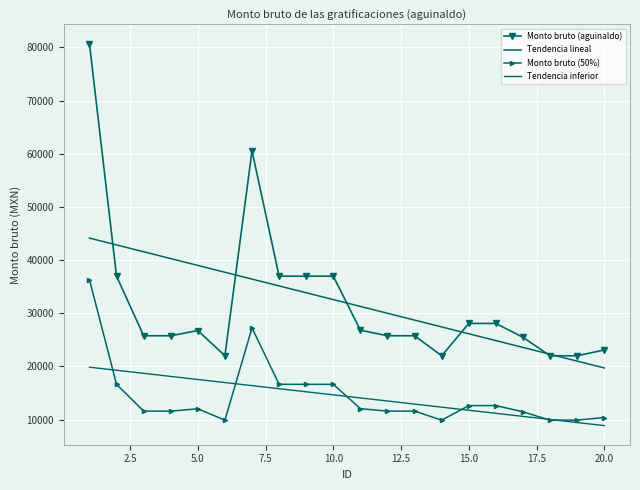

Which series has the widest spread of values?

Monto bruto (aguinaldo)